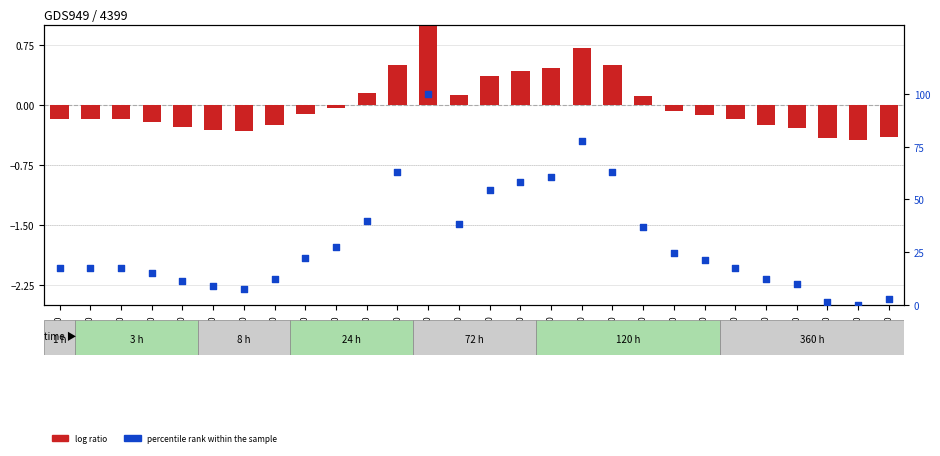

Which series contains the highest Y value?

percentile rank within the sample